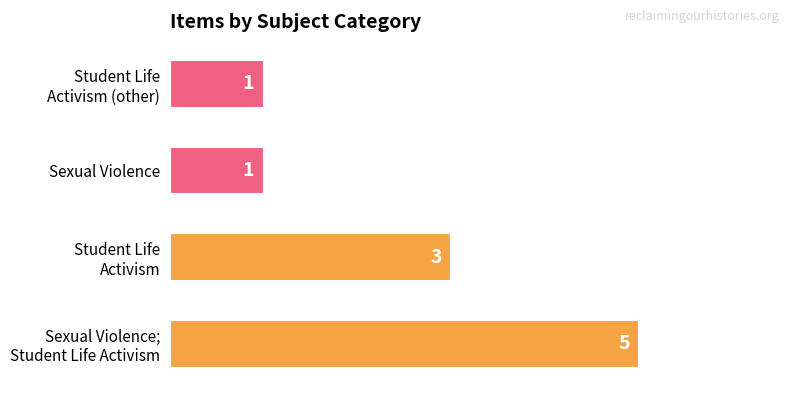

Does the chart contain any negative values?

No